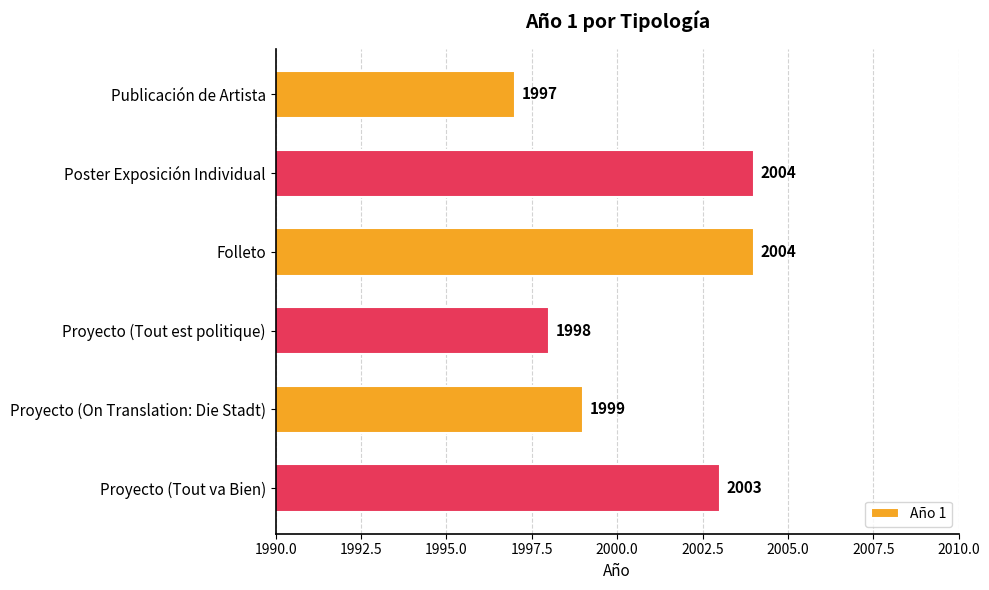

Which category has the lowest value across all series?

Publicación de Artista